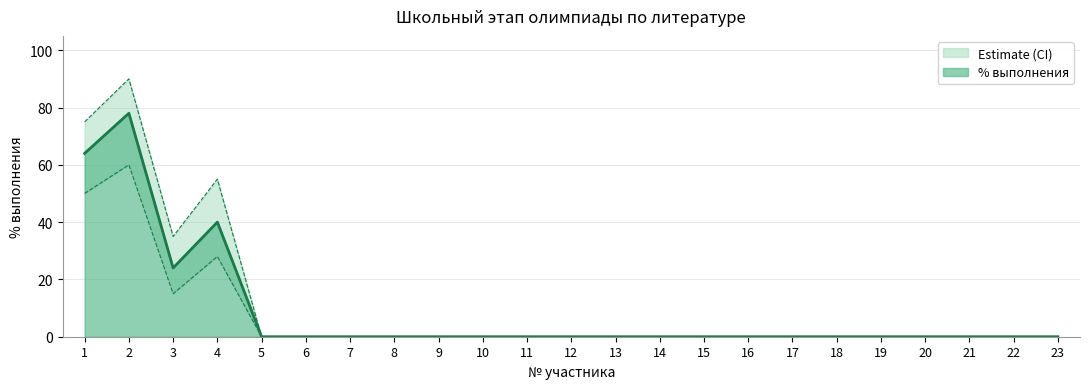

How many data points does each series have?

23